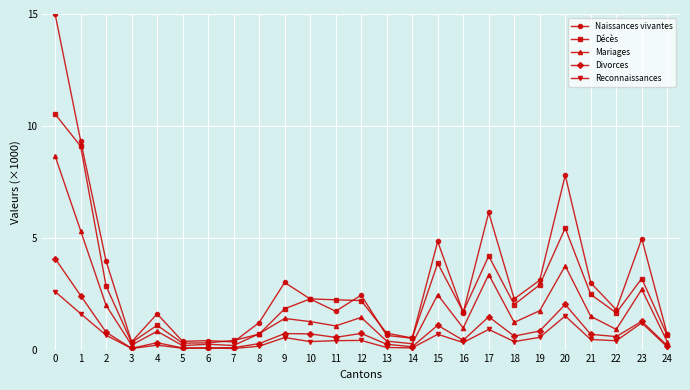

True or false: Naissances vivantes and Divorces cross at least once.

False